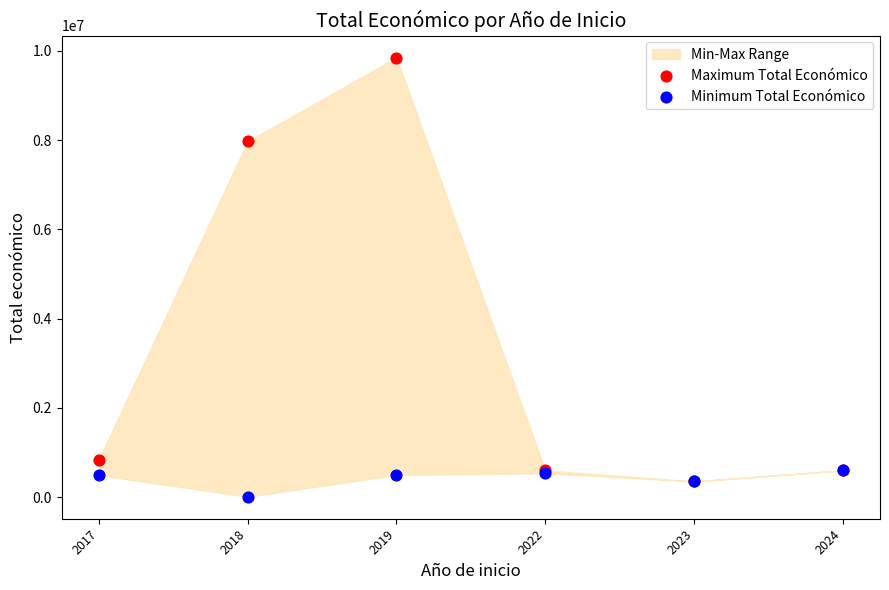

In the Maximum Total Económico series, what Y value is closest to 5100035?

7967413